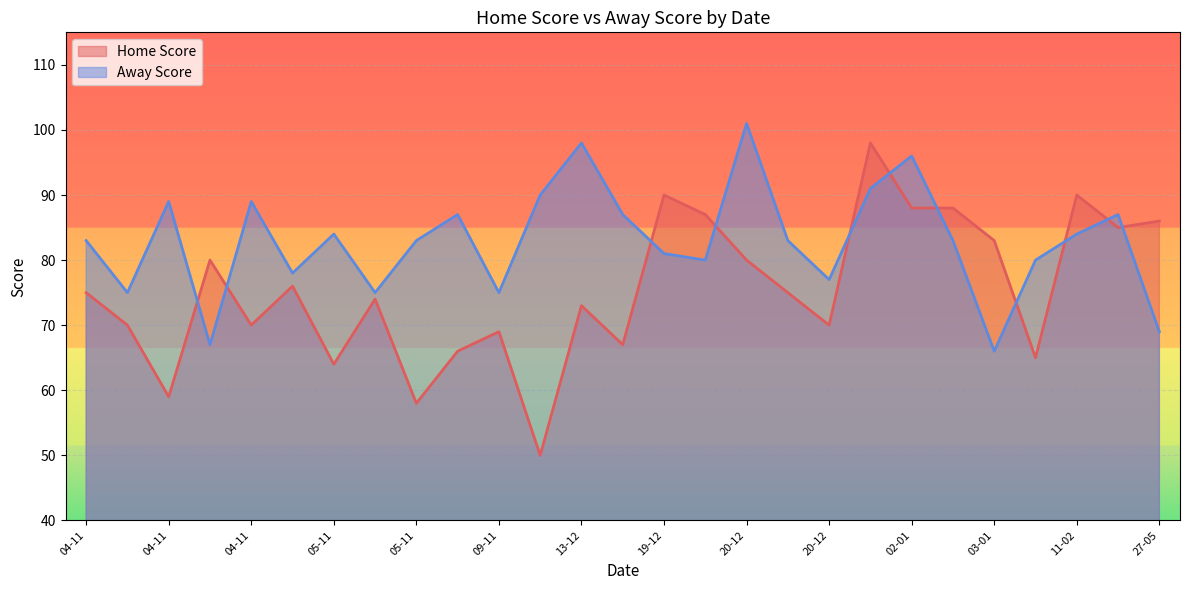

What is the label of the 11th point from the right?

20-12